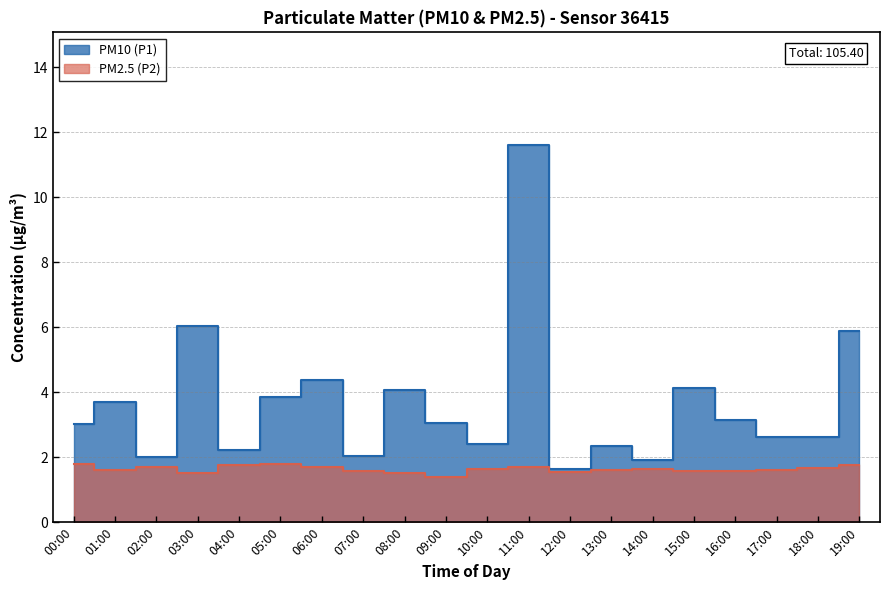

Which series has the largest range (max minus min)?

PM10 (P1)